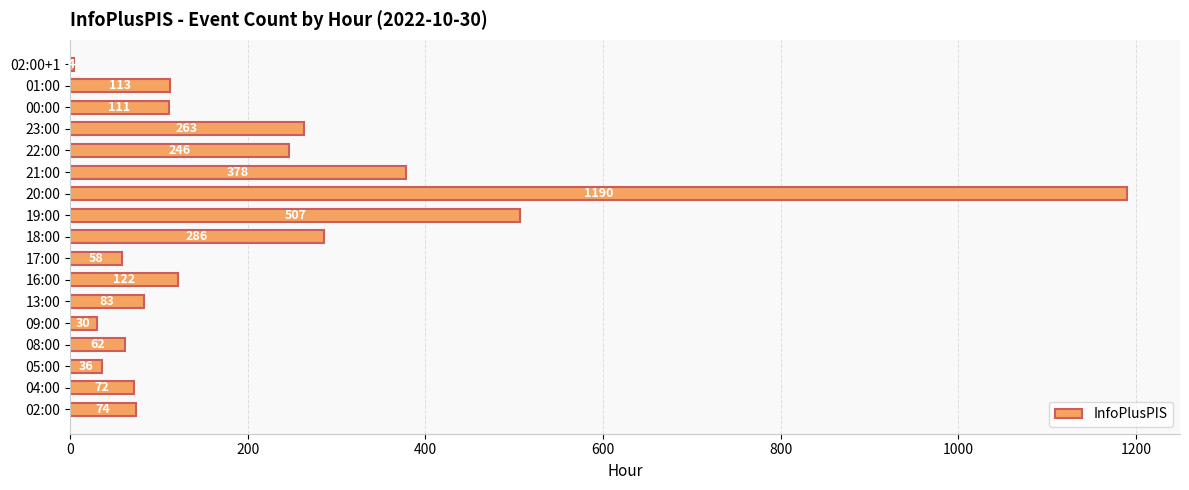

True or false: the data shows 113 at 01:00.

True